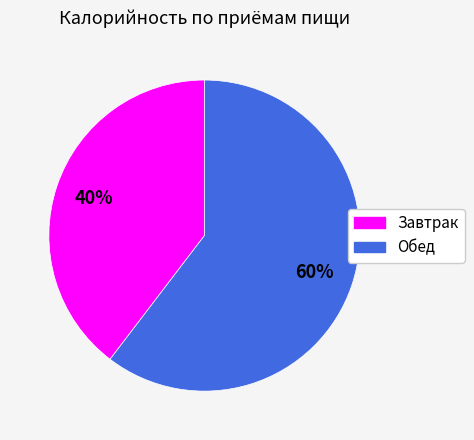

To the nearest percent, what percentage of the pie is Завтрак?

40%